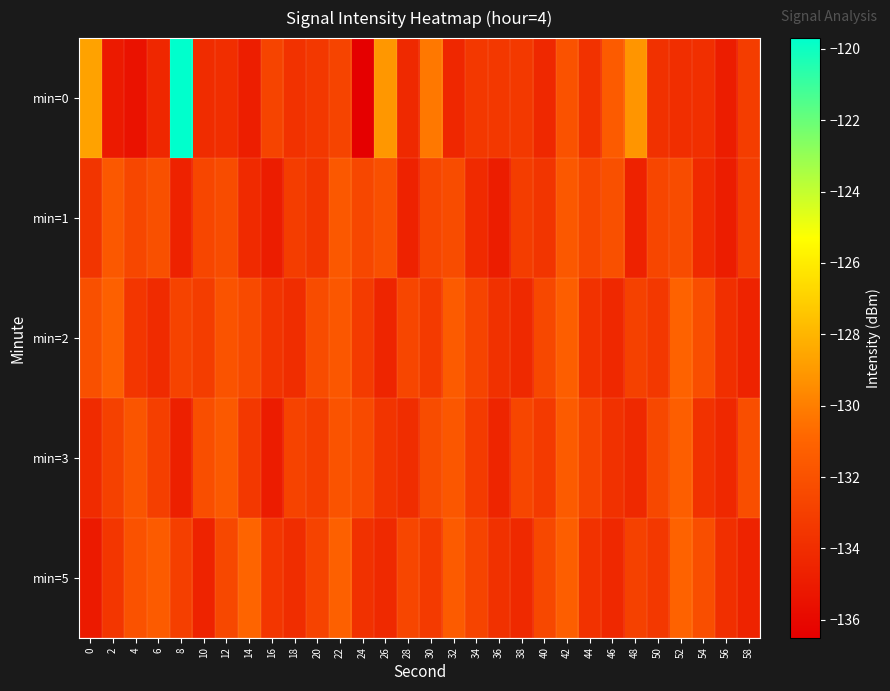

Count the number of data series in this chart.

5